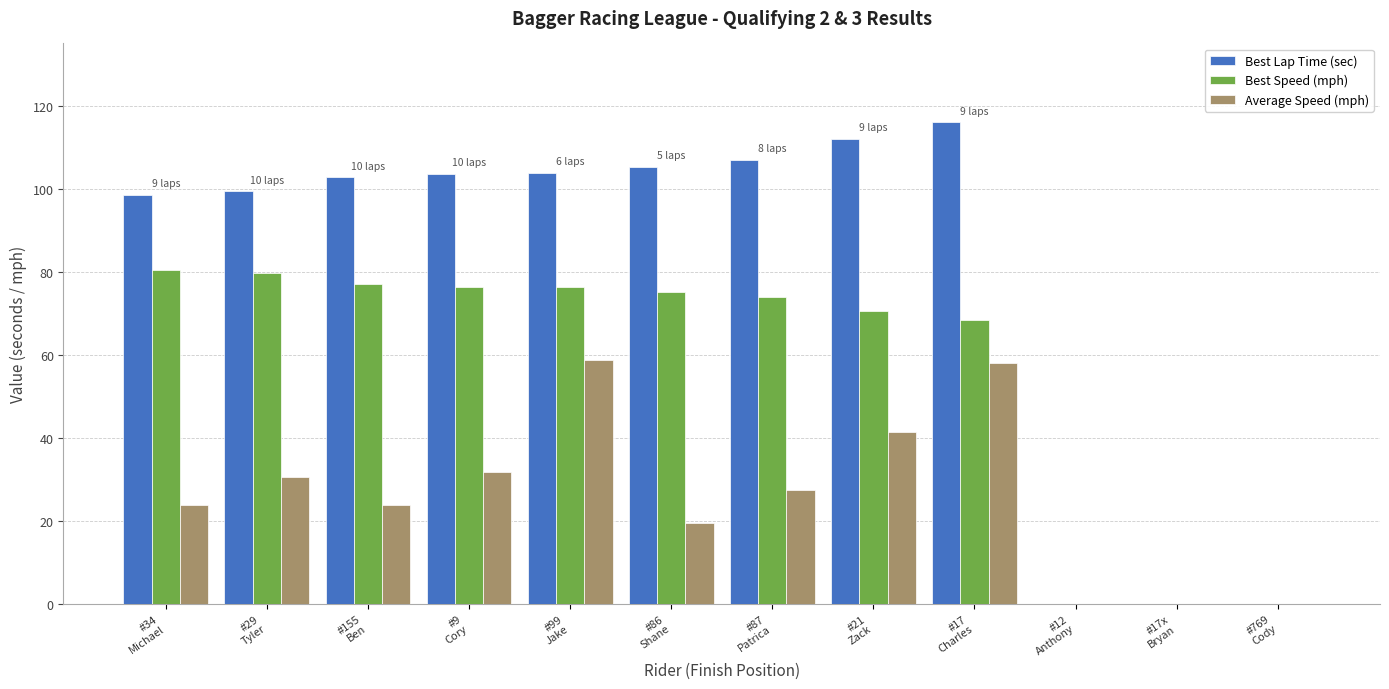

Does the chart contain stacked bars?

No